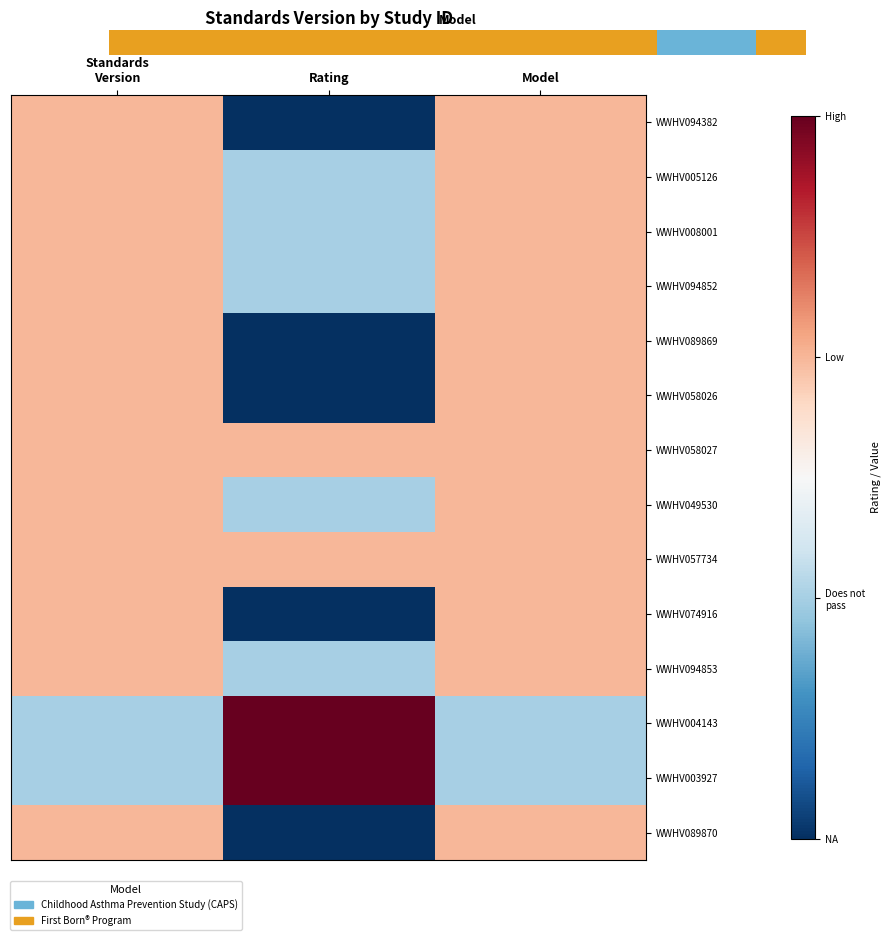

List the series in order of their peak value, lowest first.

WWHV094382, WWHV005126, WWHV008001, WWHV094852, WWHV089869, WWHV058026, WWHV058027, WWHV049530, WWHV057734, WWHV074916, WWHV094853, WWHV089870, WWHV004143, WWHV003927